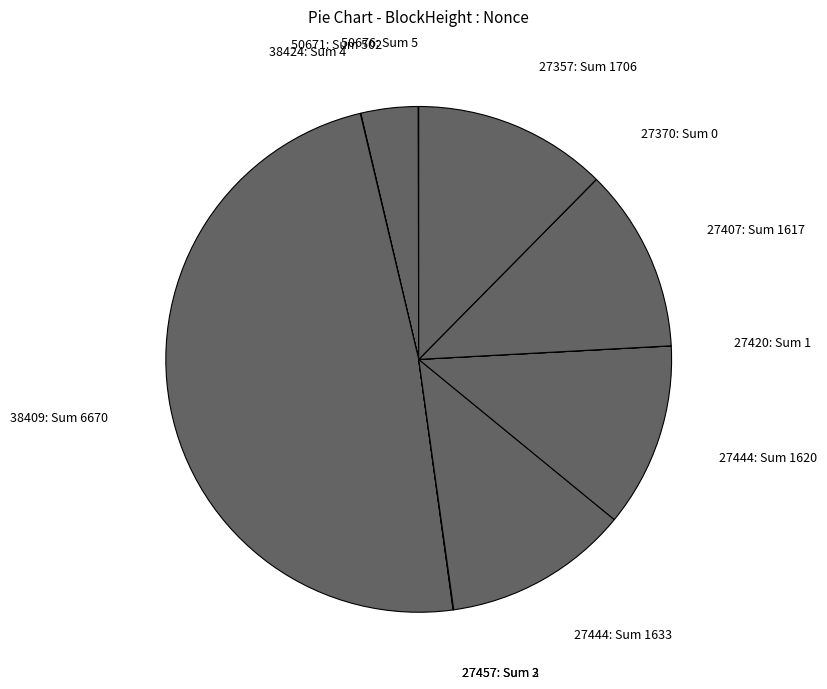

Is it true that 27357: Sum 1706 is 12% of the pie?

True